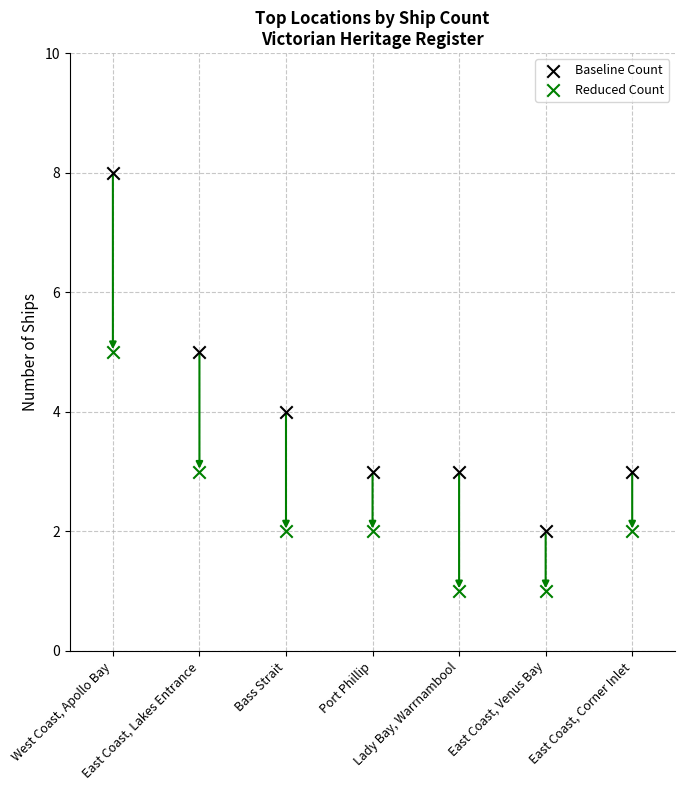

Which series has the largest Y range (max minus min)?

Baseline Count